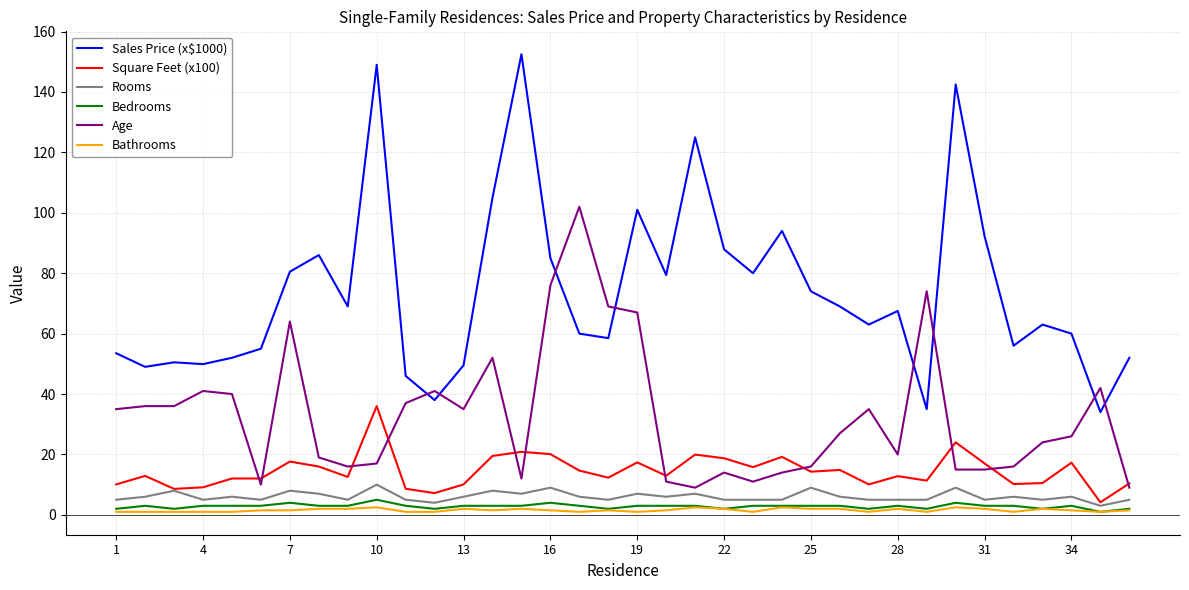

What is the minimum value for Rooms?

3.0